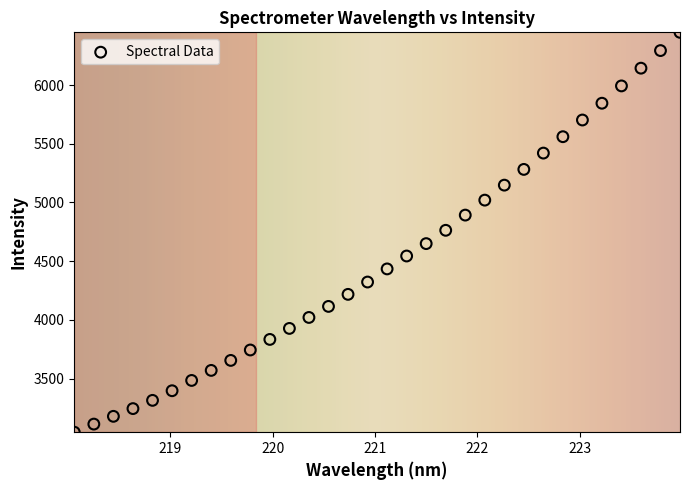

What is the range of X values (max minus min)?

5.9